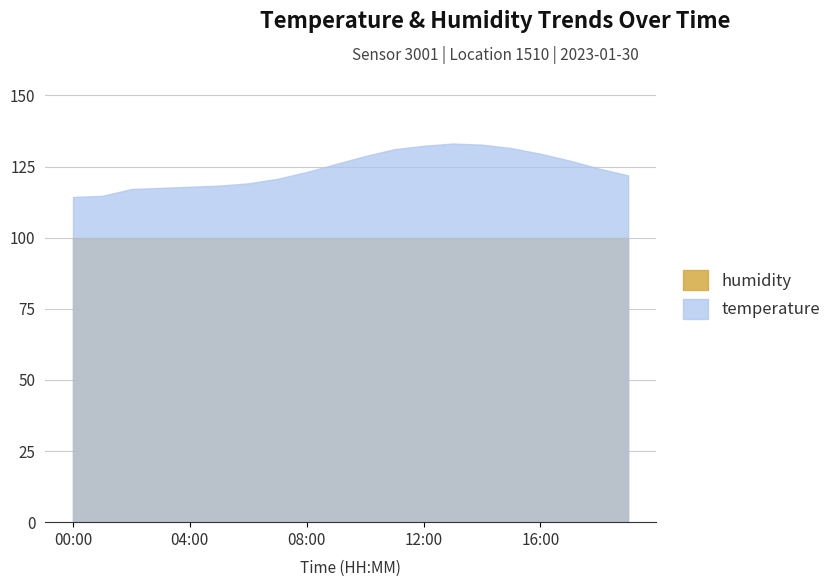

What is the difference between the second highest and minimum values in the temperature series?

18.4